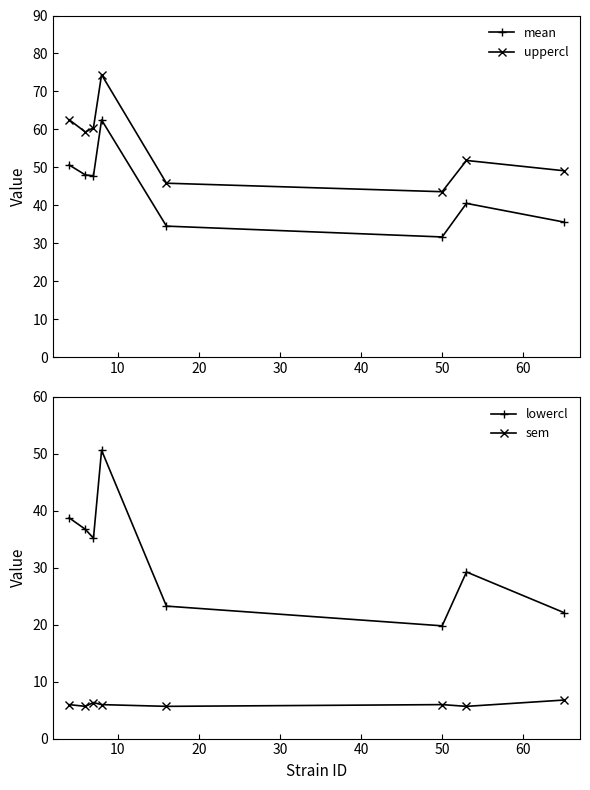

Rank the series by their maximum value, from lowest to highest.

sem, lowercl, mean, uppercl